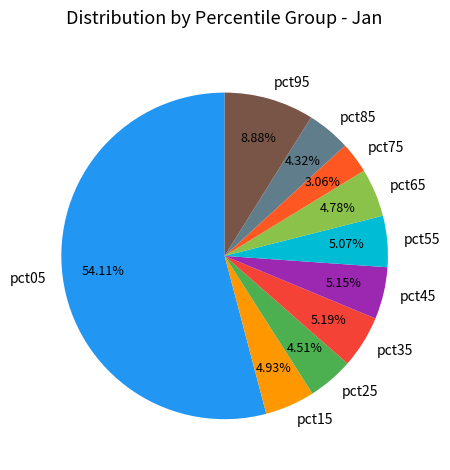

How much of the chart is everything except pct05?

45.9%